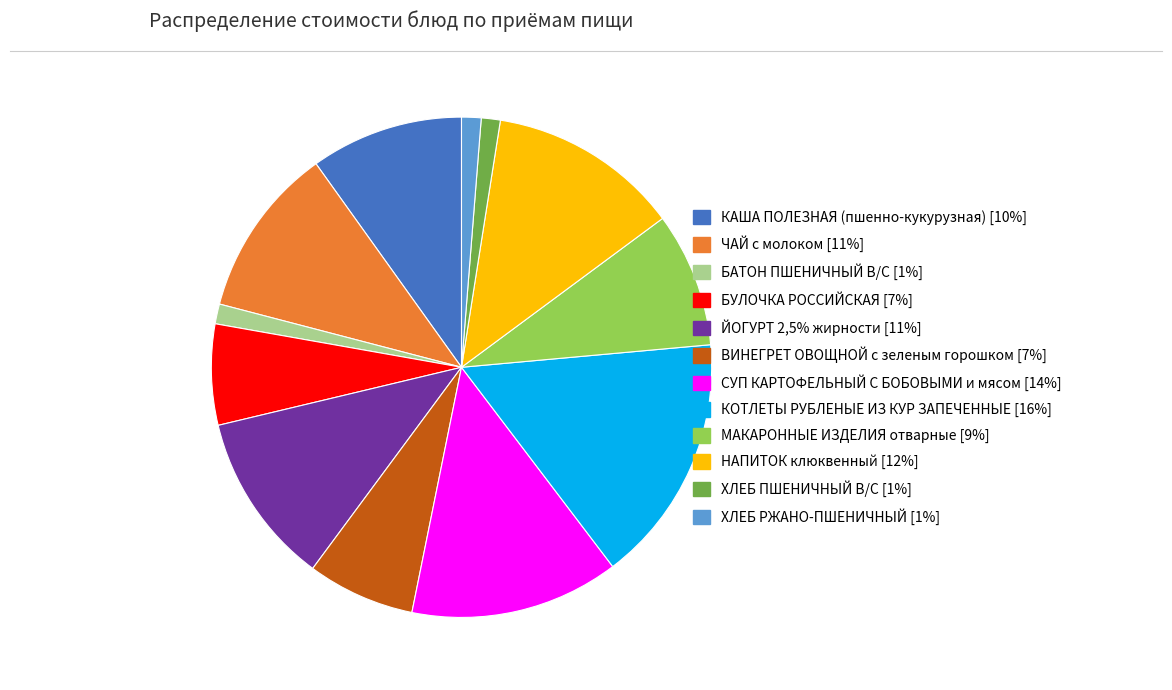

The ВИНЕГРЕТ ОВОЩНОЙ с зеленым горошком slice represents 7% of the pie. True or false?

True